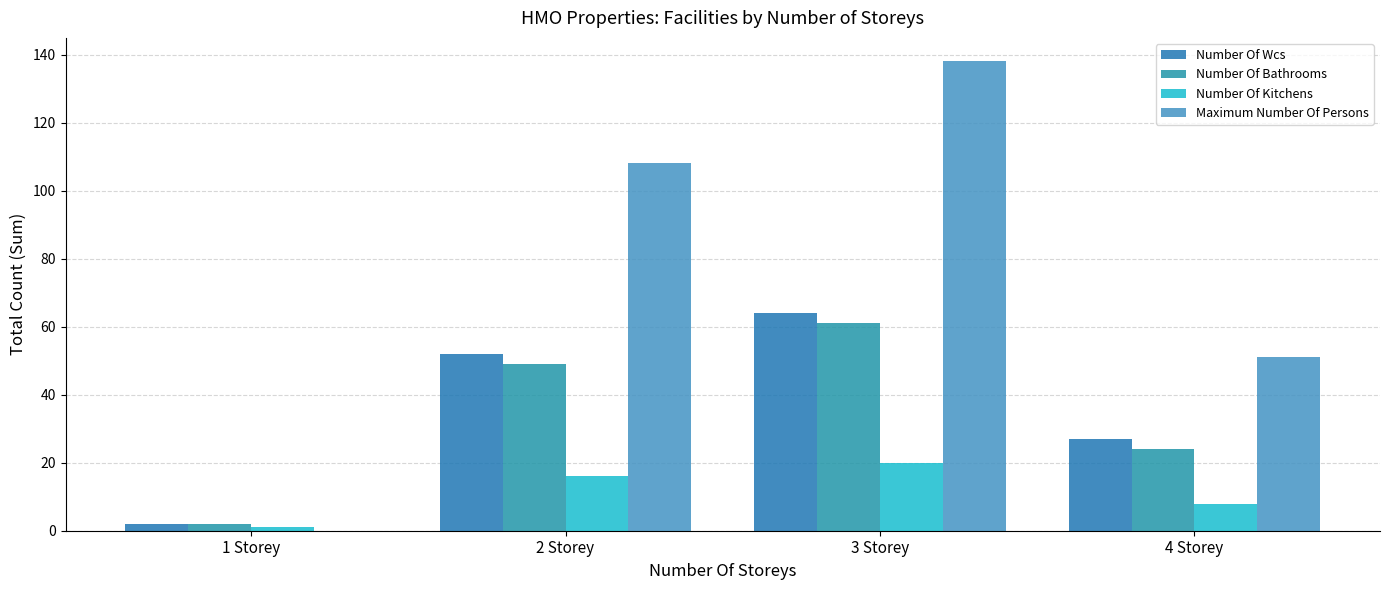

Is it true that Number Of Kitchens equals 0 at 1 Storey?

False